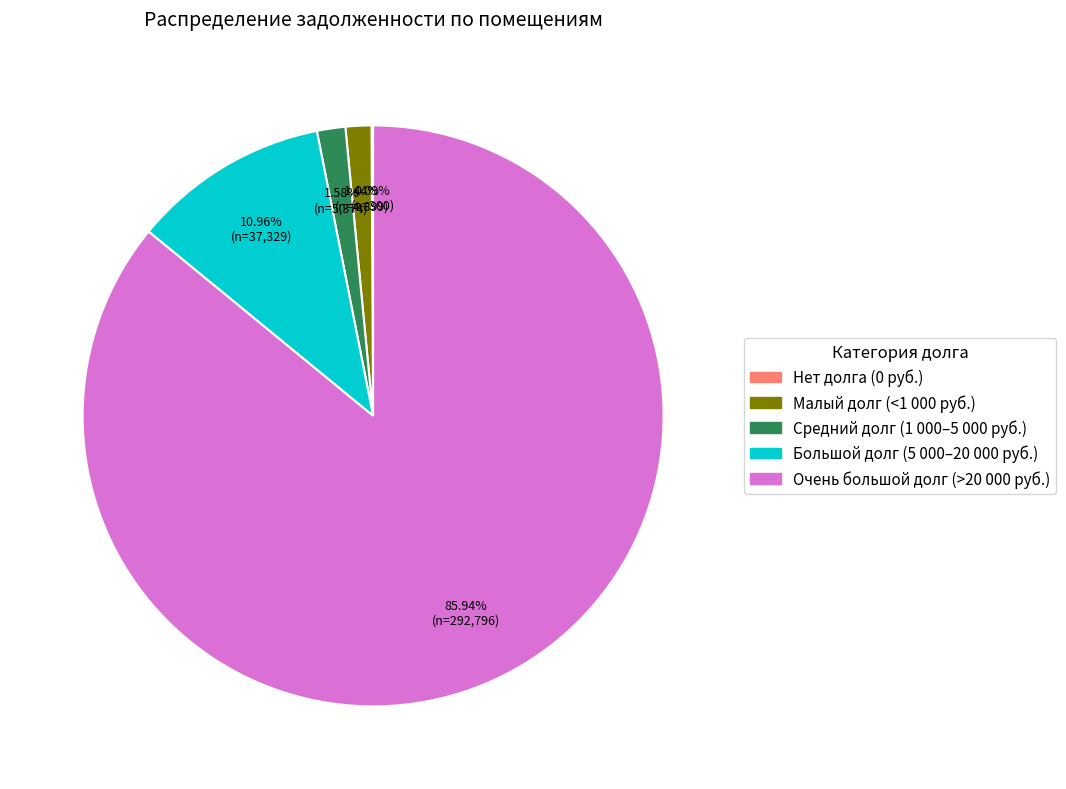

Is there a majority slice in this chart?

Yes